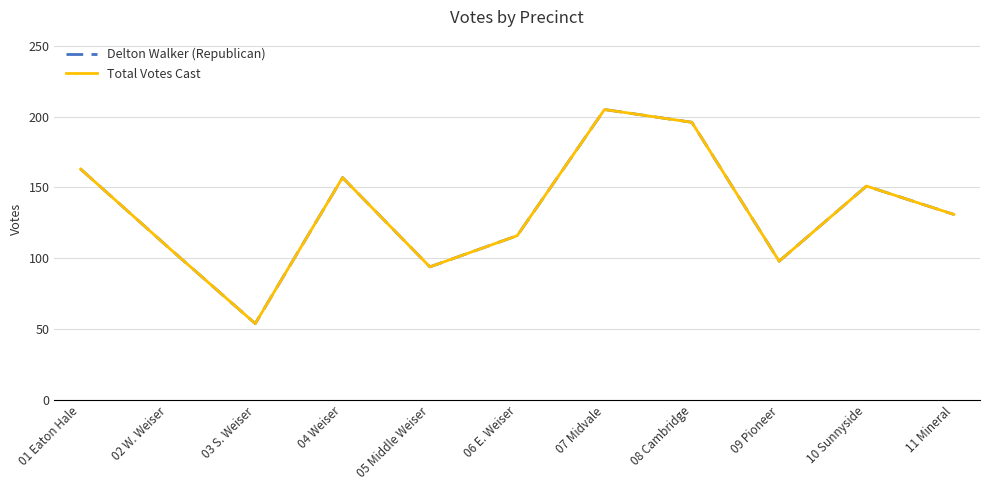

At how many categories does at least one series exceed 106?

8